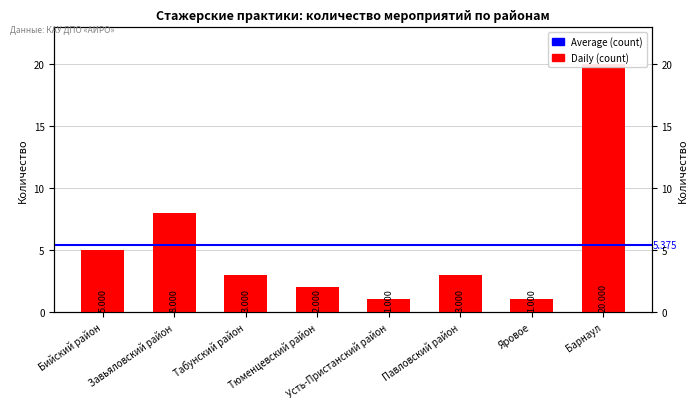

Between Усть-Пристанский район and Павловский район, which is larger?

Павловский район